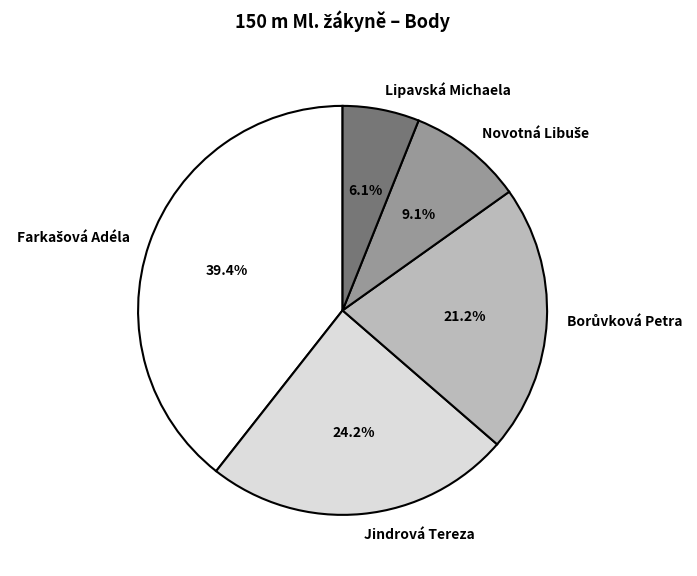

Count the number of slices in the pie.

5